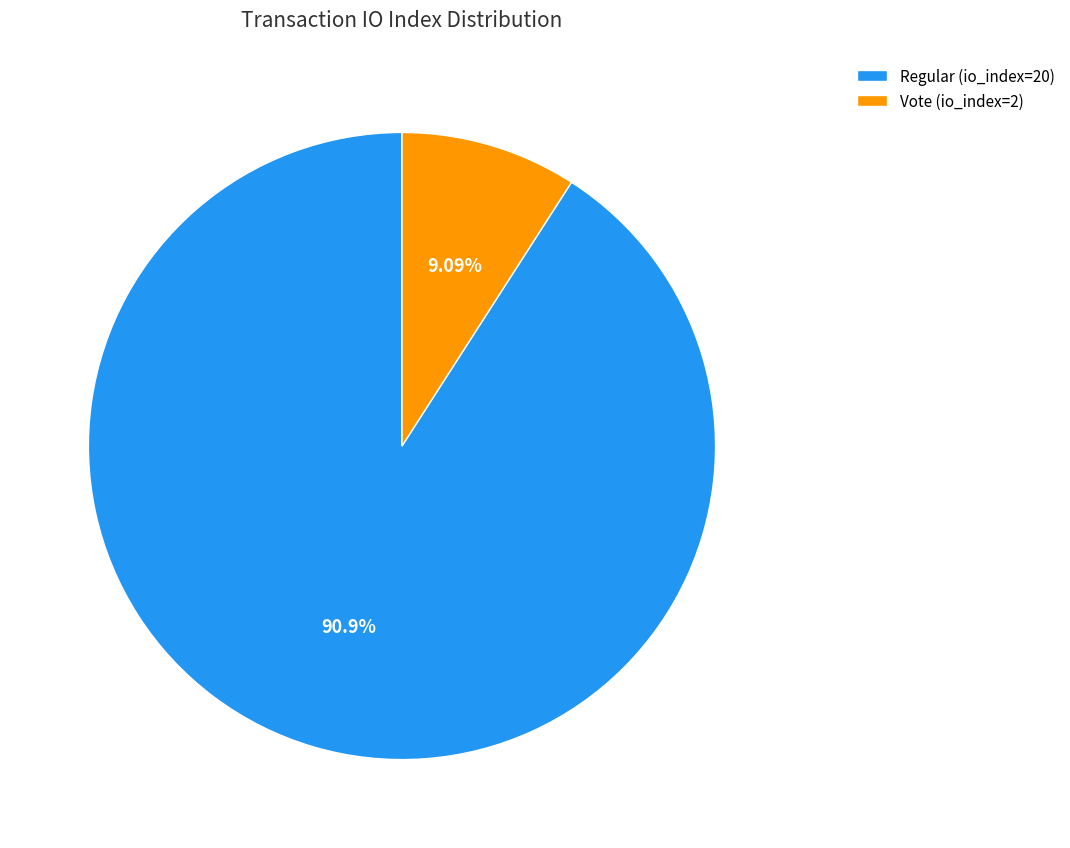

Is it true that Vote (io_index=2) is 9% of the pie?

True